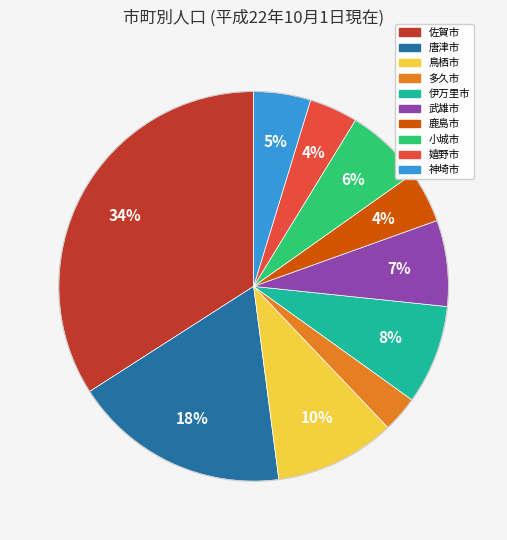

What percentage is the 佐賀市 slice, to the nearest percent?

34%